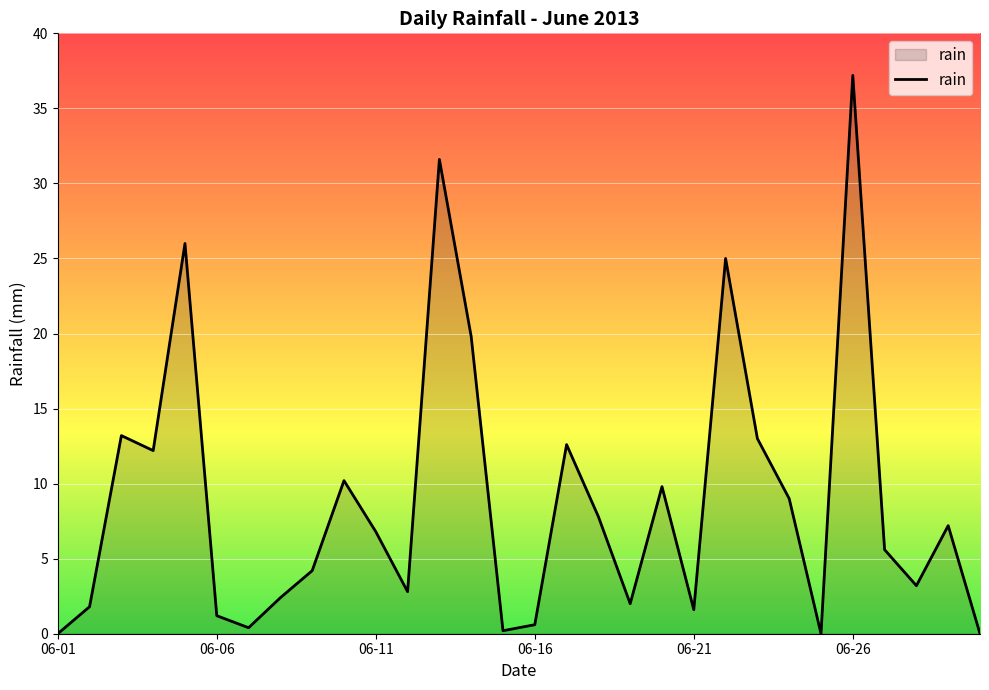

How many values are below 6?

15